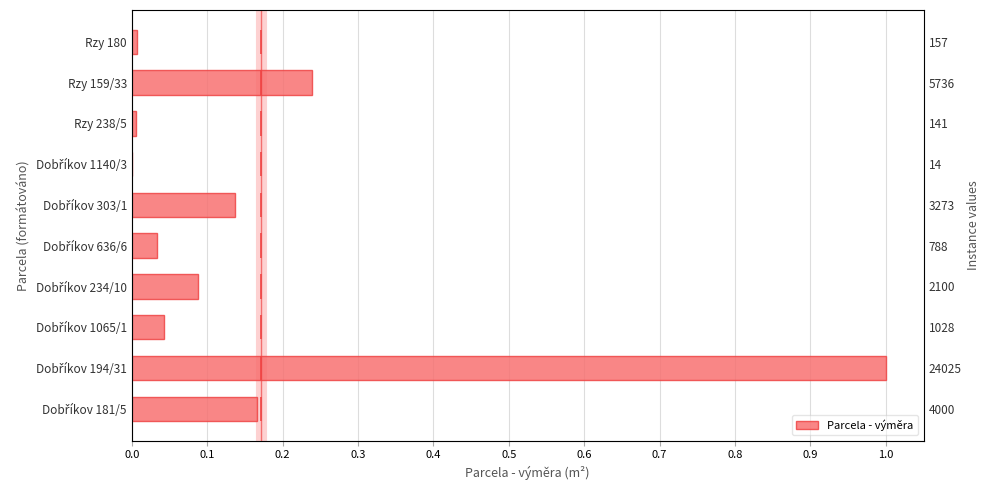

How many data points does each series have?

10